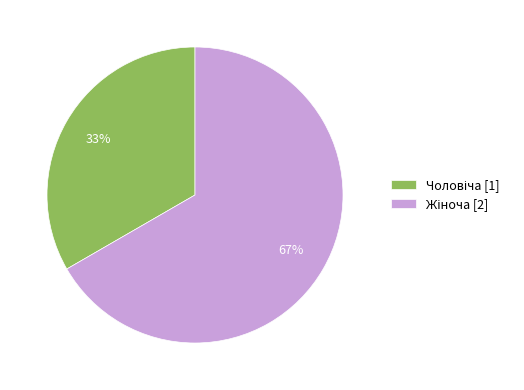

Is there a majority slice in this chart?

Yes